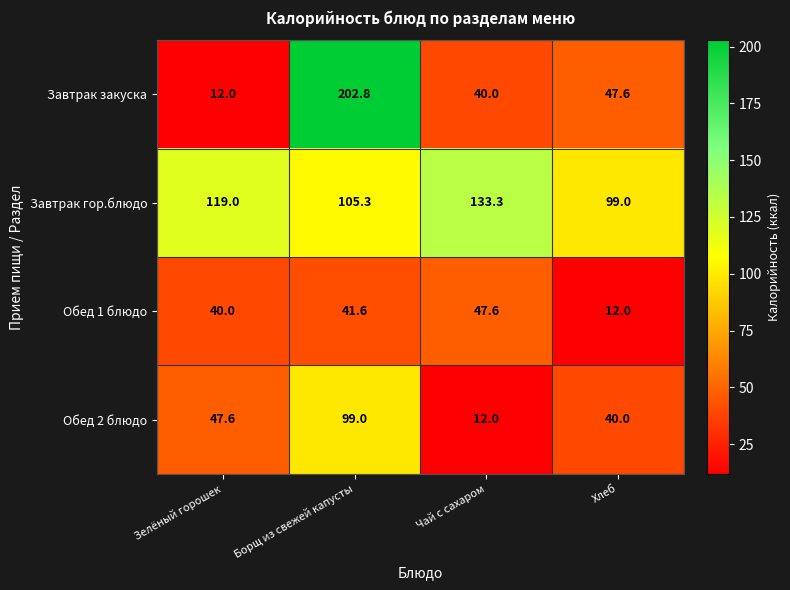

List the series in order of their overall mean, highest first.

Завтрак гор.блюдо, Завтрак закуска, Обед 2 блюдо, Обед 1 блюдо